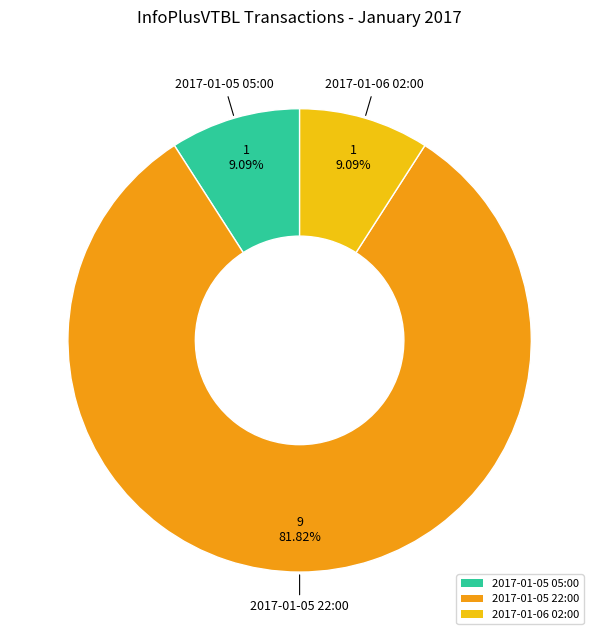

The 2017-01-05 22:00 slice represents 87% of the pie. True or false?

False